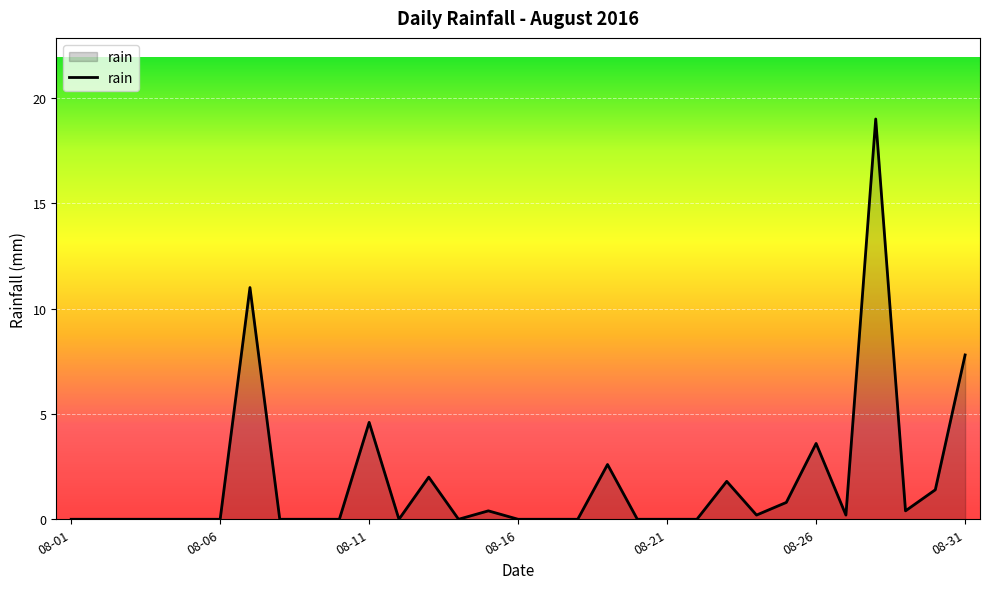

What is the maximum value shown in the chart?

19.0